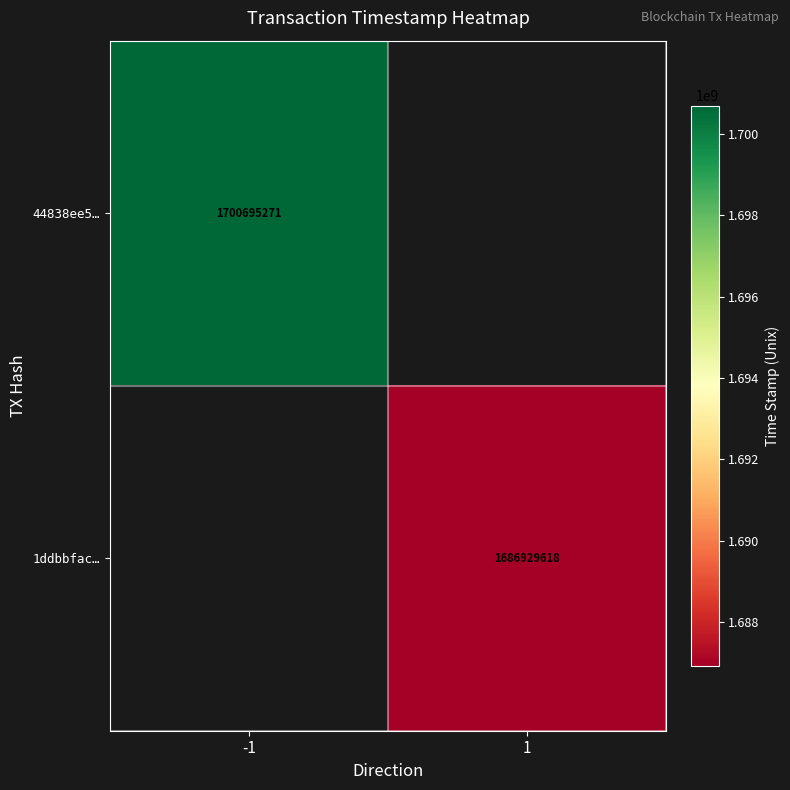

At how many categories does at least one series exceed 1693243683?

1